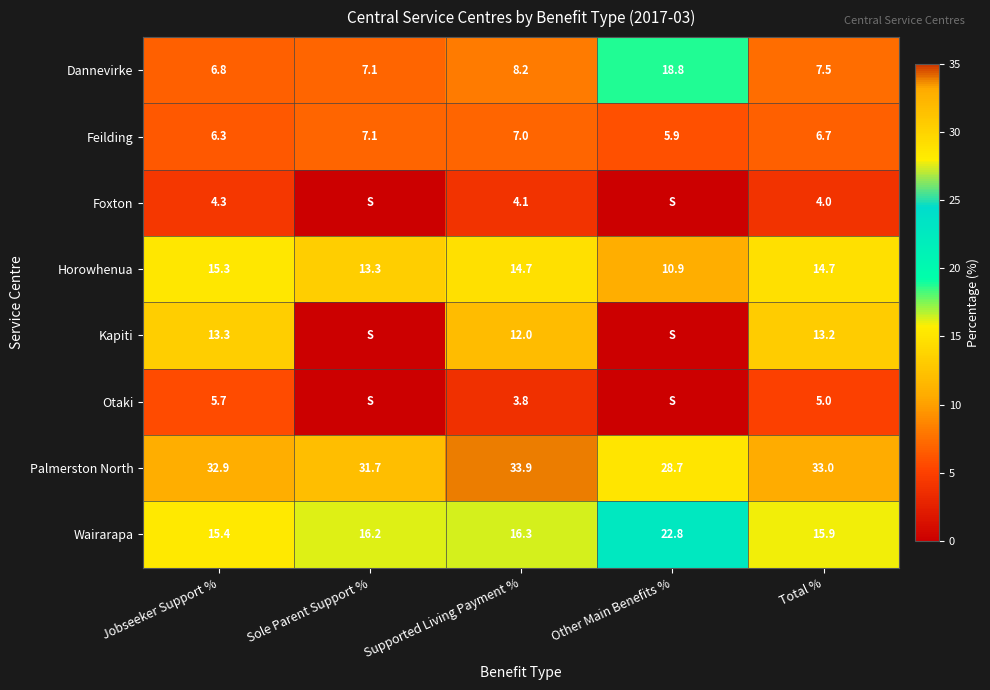

Where does the Palmerston North series first go above 32?

Jobseeker Support %